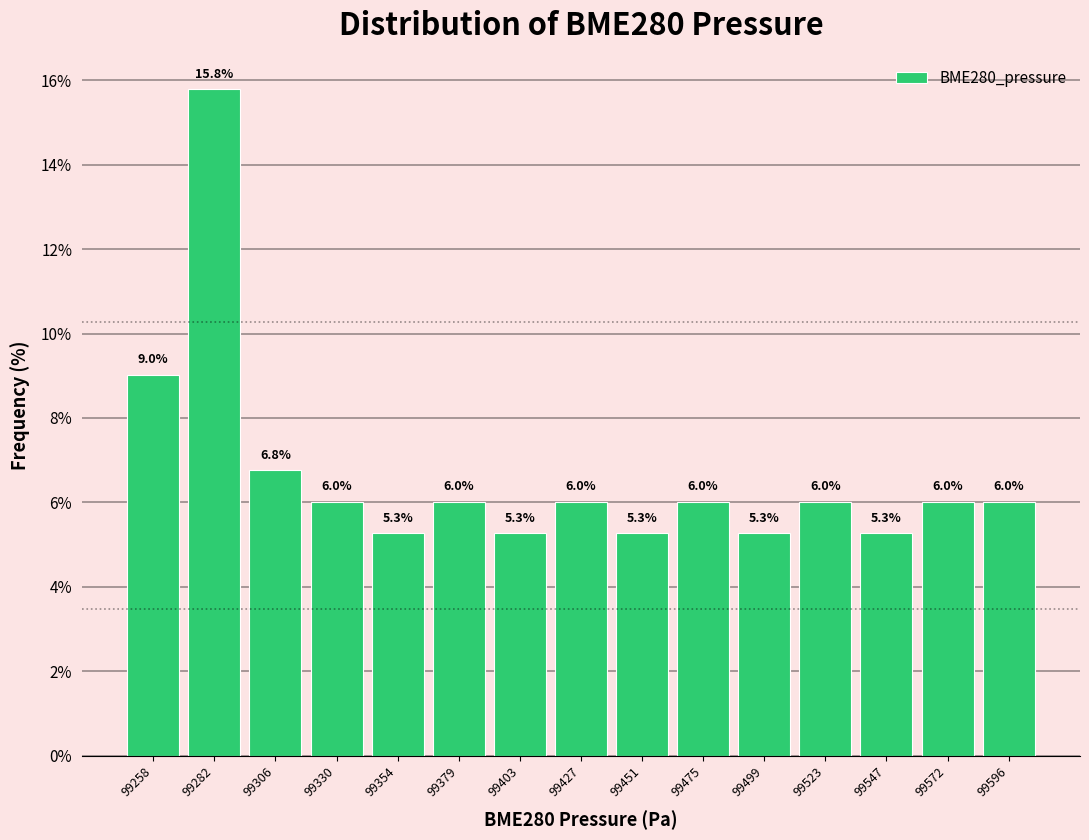

What is the height of the bar covering 99440 to 99465 on the x-axis? The bar edges are not printed on the chart, so give them approximately, as read against the axis.

5.3